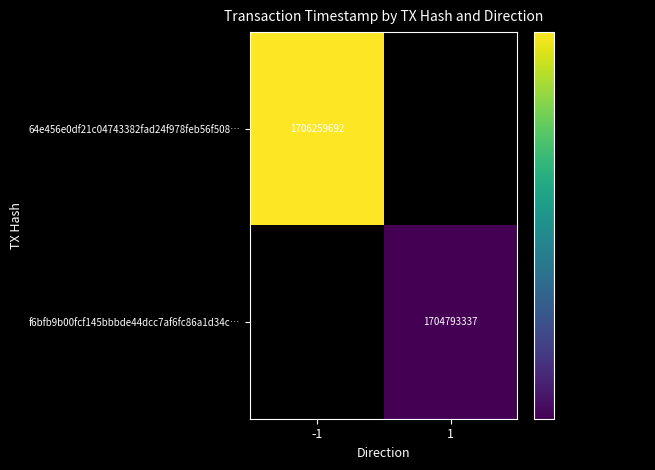

At how many categories does at least one series exceed 1705463471?

1